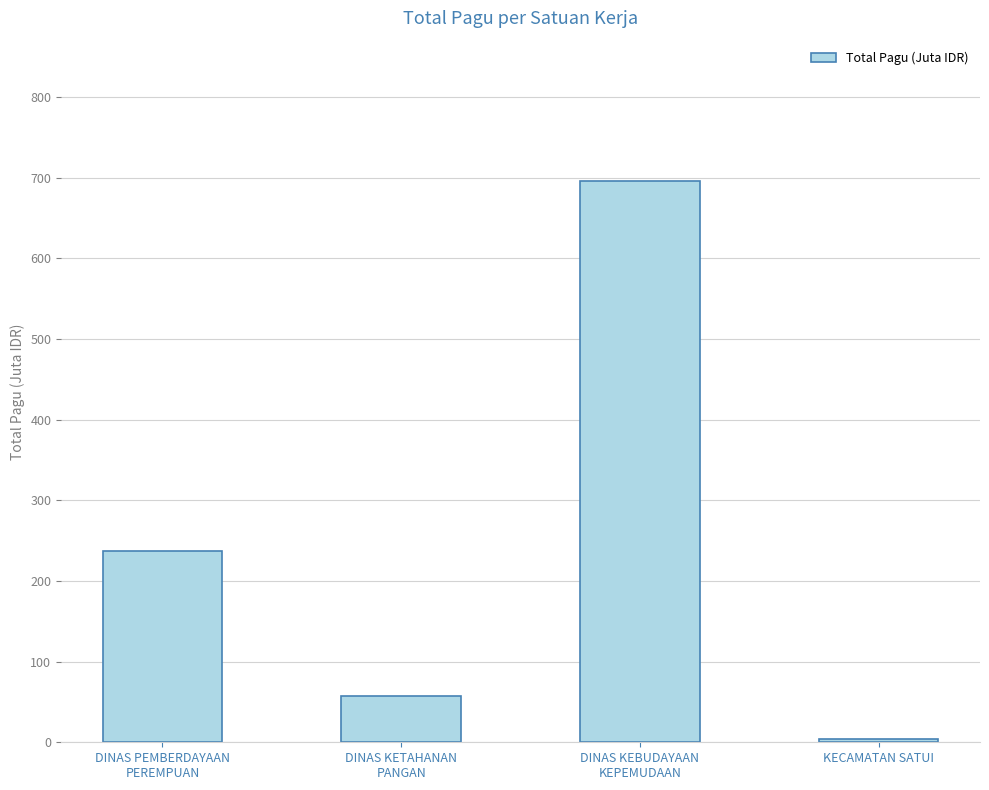

Which has a higher value, DINAS PEMBERDAYAAN
PEREMPUAN or DINAS KETAHANAN
PANGAN?

DINAS PEMBERDAYAAN
PEREMPUAN